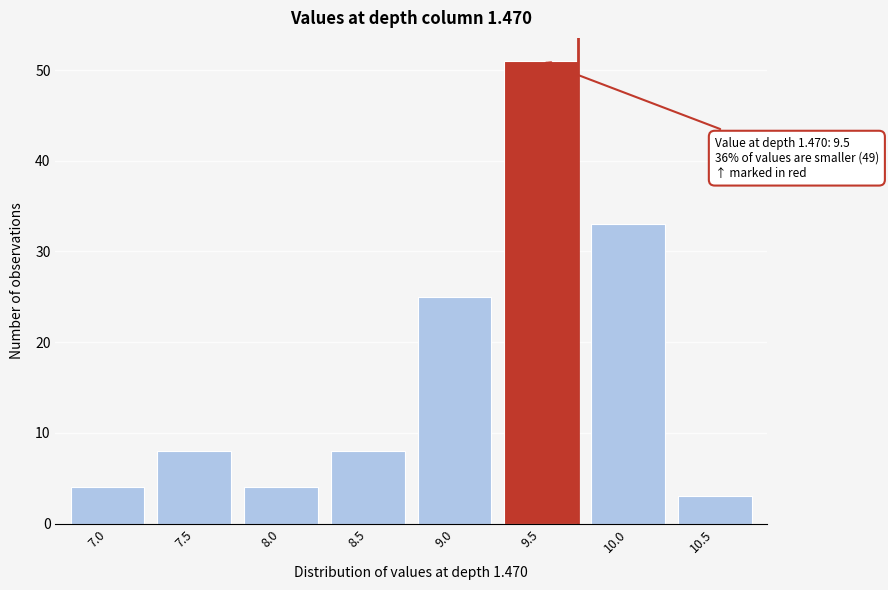

Reading left to right, list all the values displayed in this chart.

4	8	4	8	25	51	33	3